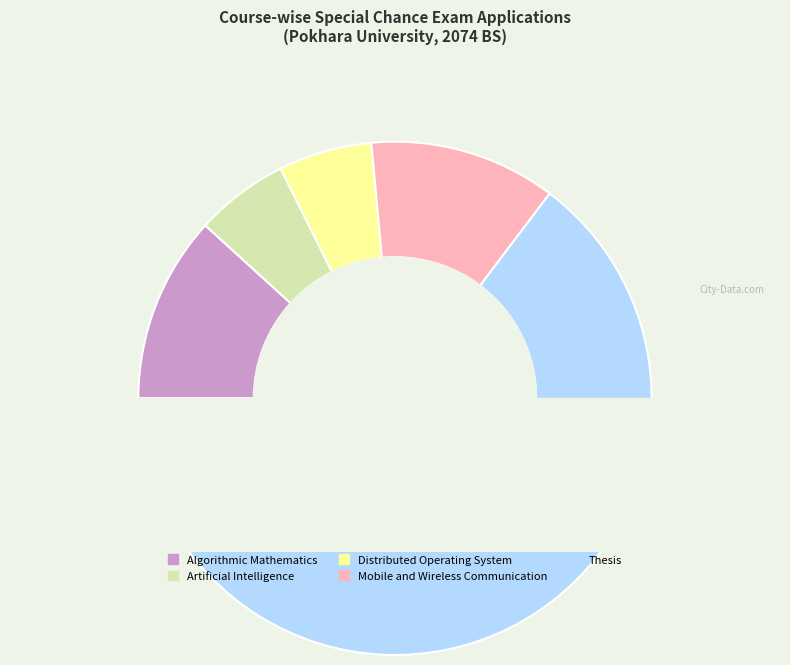

What is the total percentage of Artificial Intelligence and Thesis?

70.6%